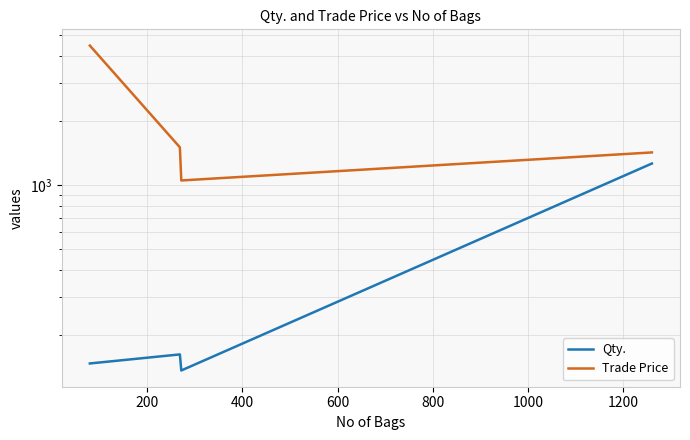

What are all the series names shown in the legend?

Qty., Trade Price